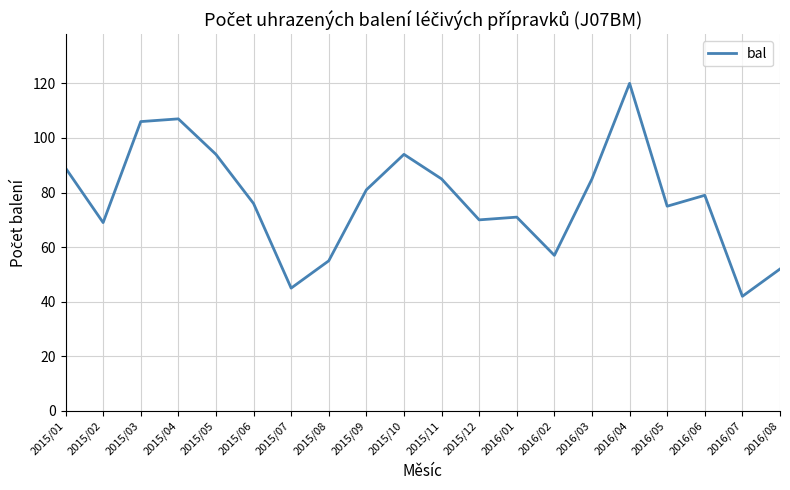

What value does the data have at 2015/03?

106